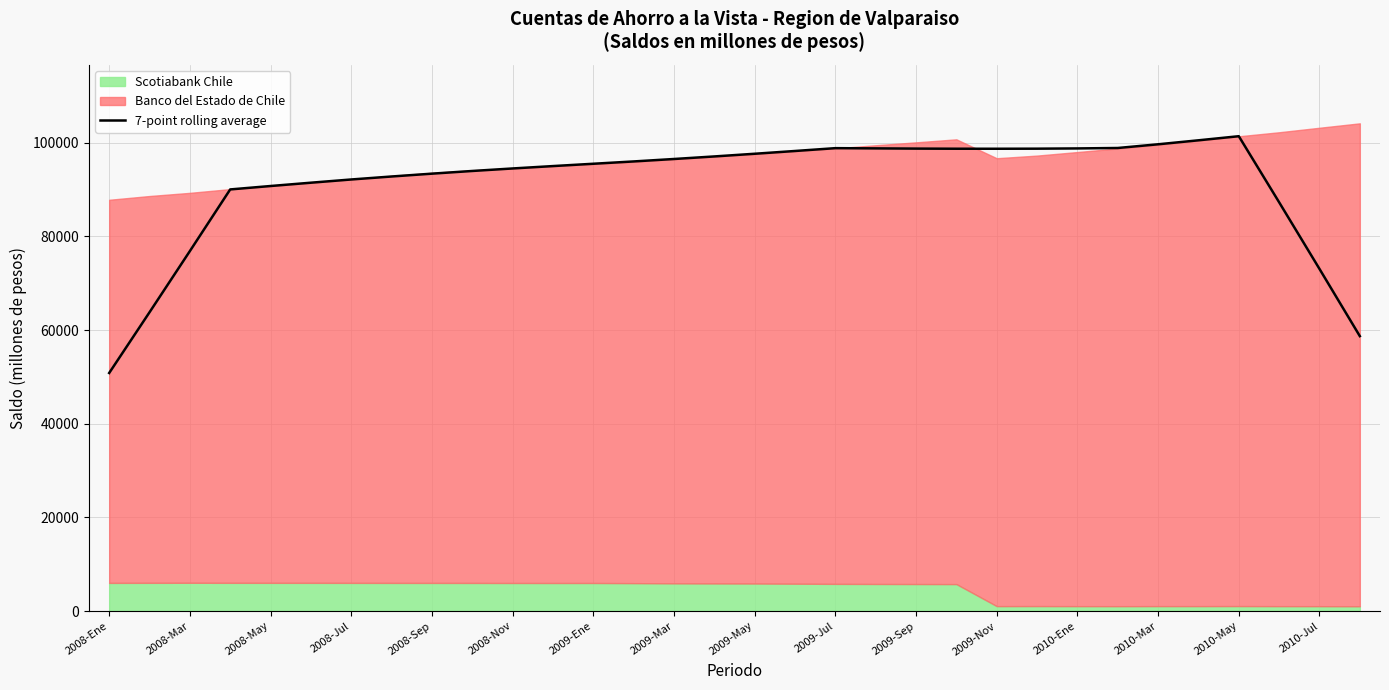

Count the number of categories in the chart.

32